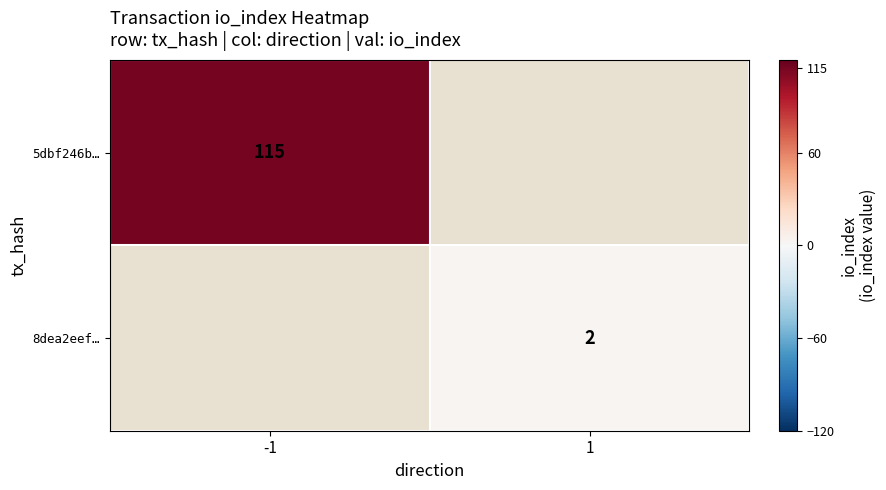

True or false: 8dea2eef… has a value of 2 at 1.

True